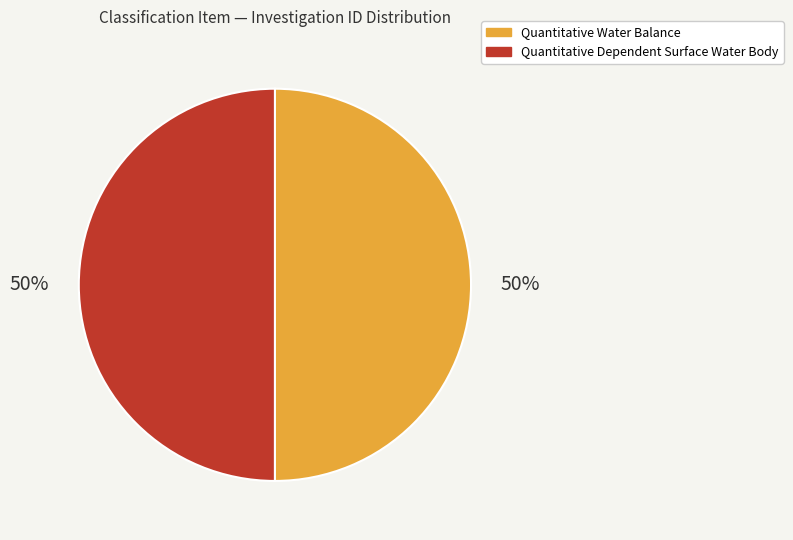

To the nearest percent, what portion does Quantitative Water Balance represent?

50%